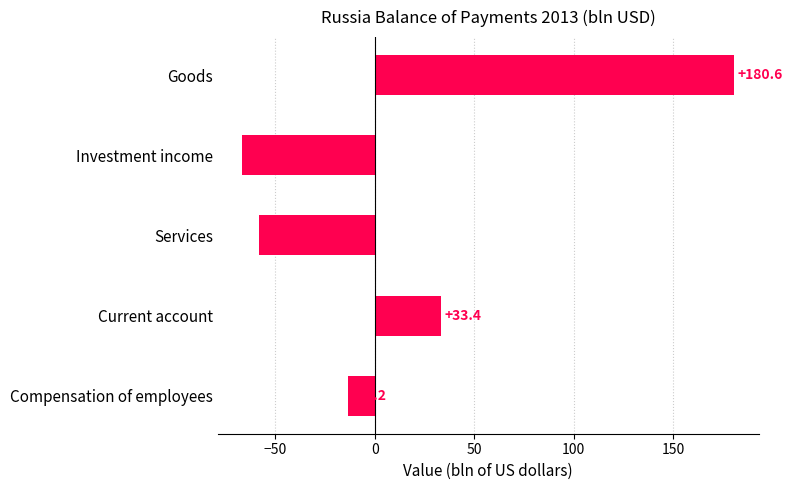

List the labels in order of value, largest first.

Goods, Current account, Compensation of employees, Services, Investment income